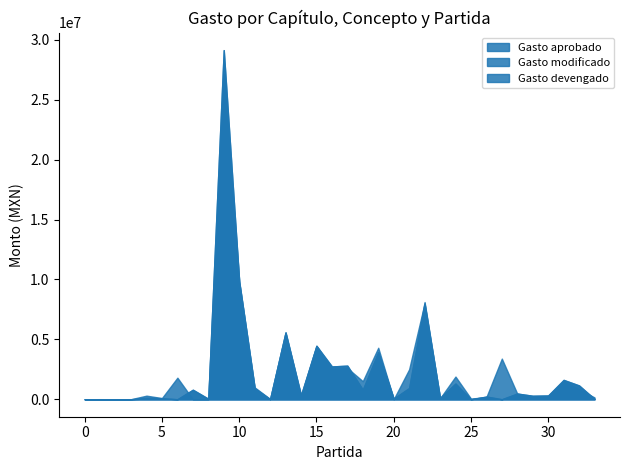

What is the sum of the Gasto modificado values at 20 and 16?

2794474.6